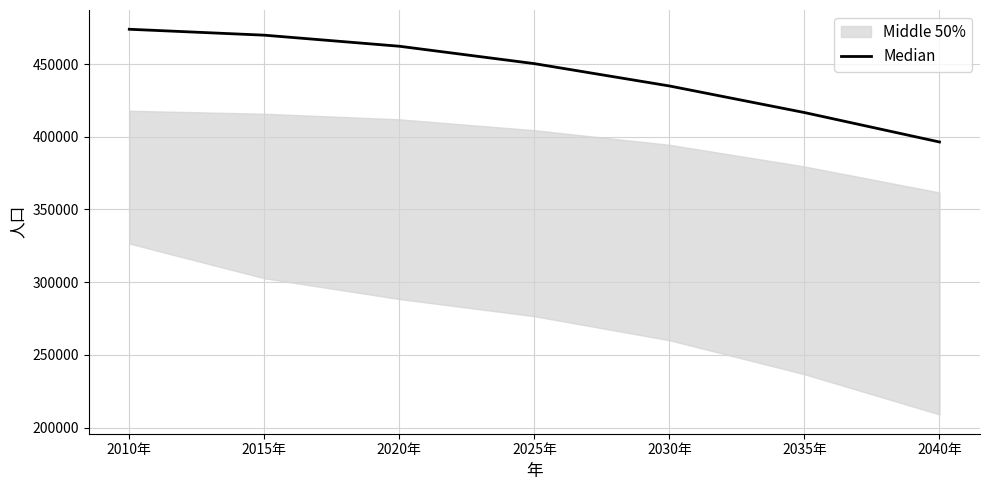

List the labels in order of value, smallest first.

2040年, 2035年, 2030年, 2025年, 2020年, 2015年, 2010年